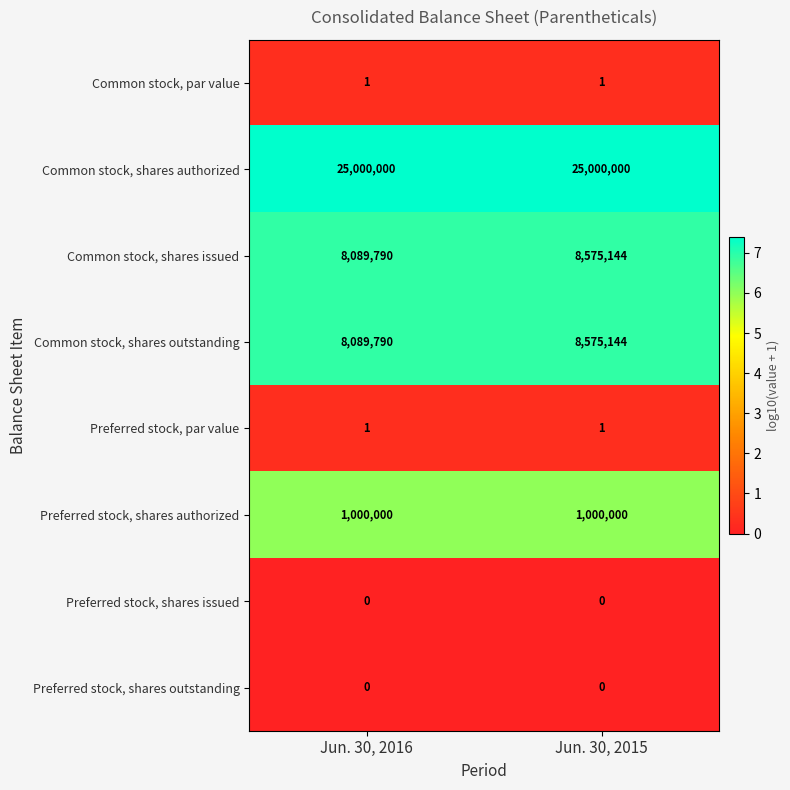

What is the total value across all series at Jun. 30, 2016?

42179582